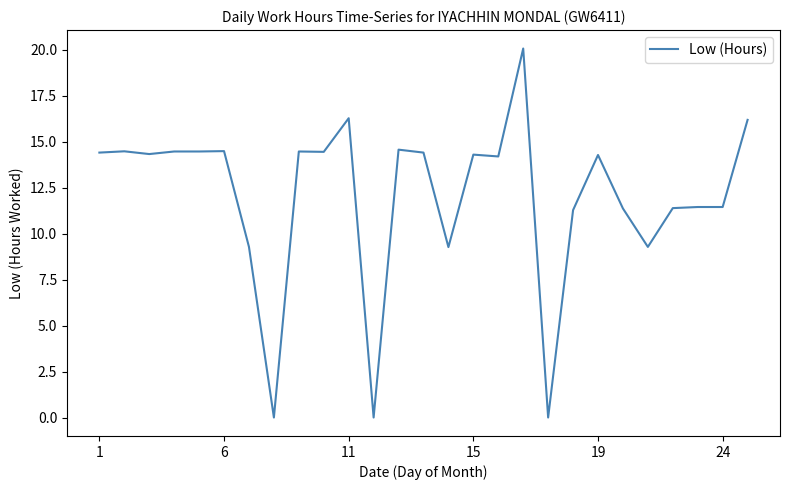

What is the greatest value displayed?

20.1